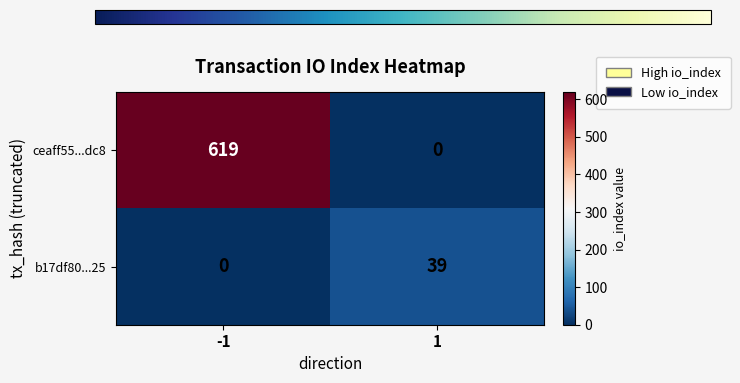

What is the sum of the b17df80...25 values at -1 and 1?

39